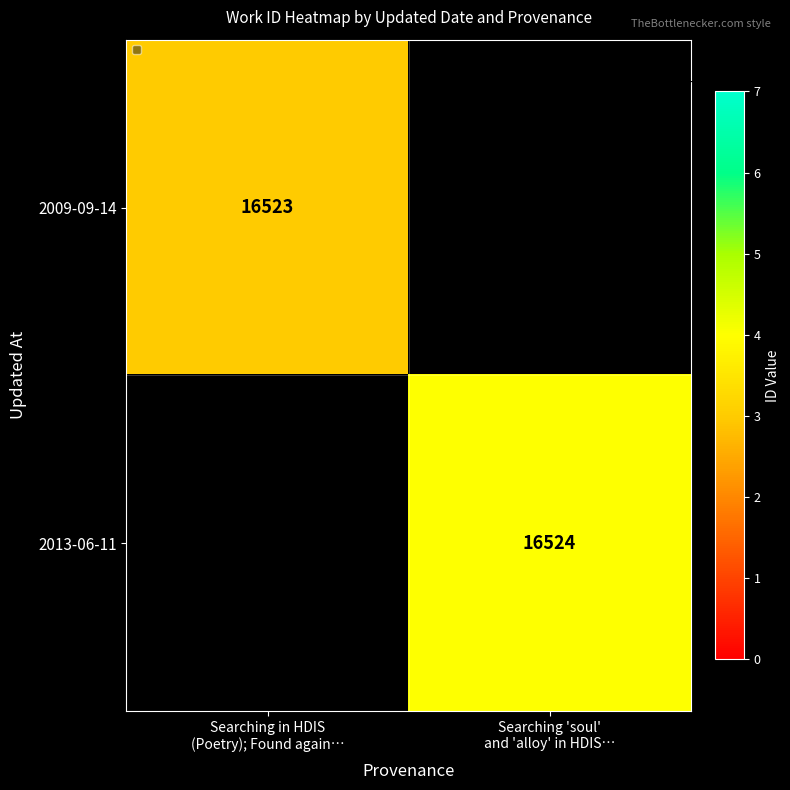

The 2009-09-14 series shows 26976.6 at Searching in HDIS (Poetry); Found again…. True or false?

False